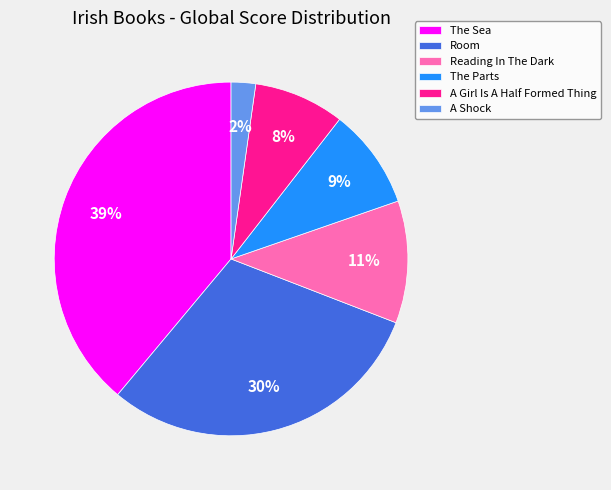

Combined, do The Sea and A Girl Is A Half Formed Thing account for over 50%?

No